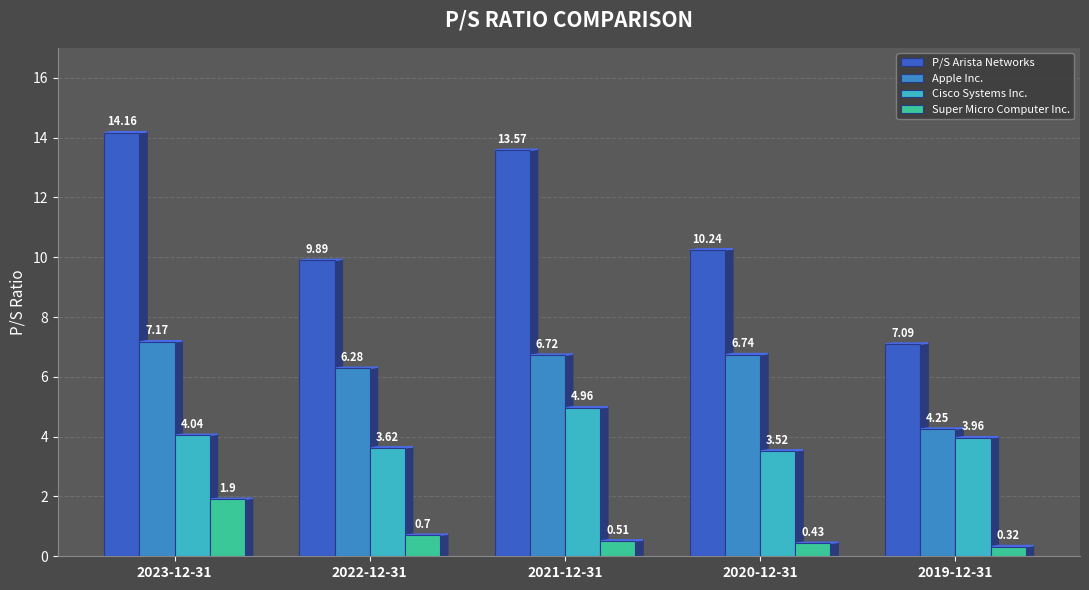

What is the greatest value displayed?

14.2